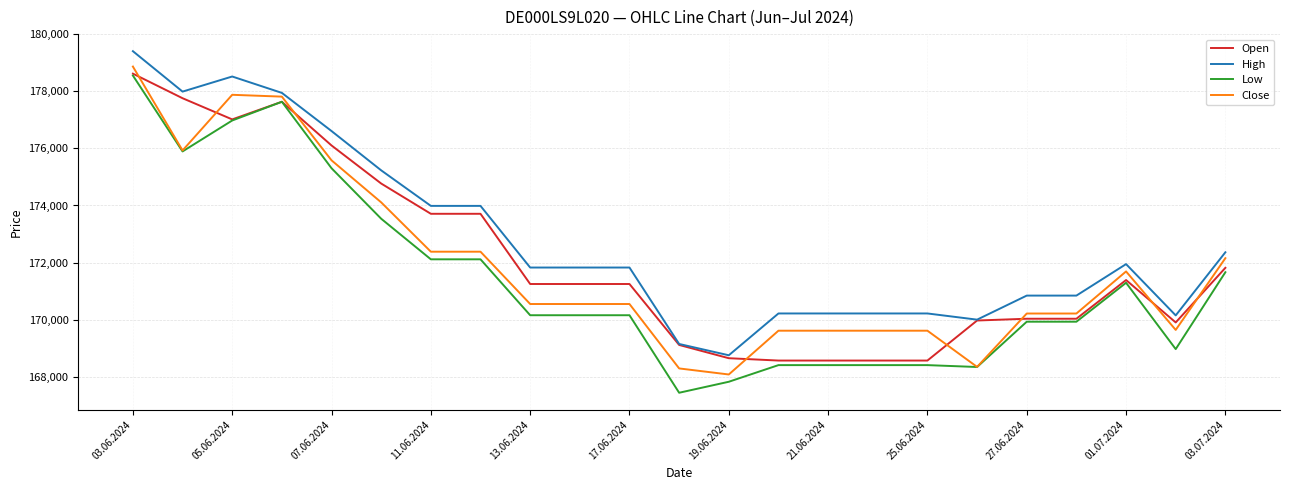

True or false: Low and High intersect in this chart.

False